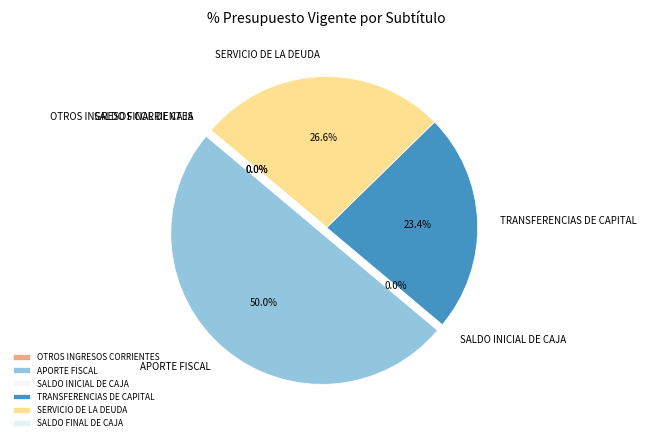

Does TRANSFERENCIAS DE CAPITAL account for over 50% of the chart?

No